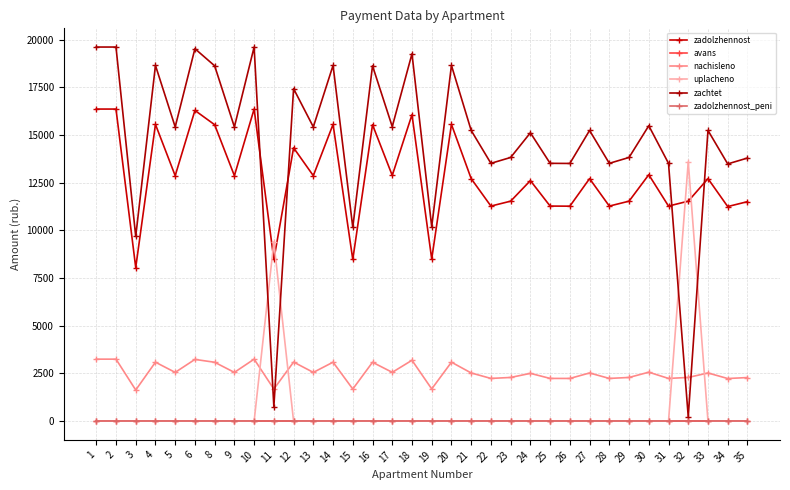

What is the value of the zadolzhennost point at the 19th from the left?

15554.4